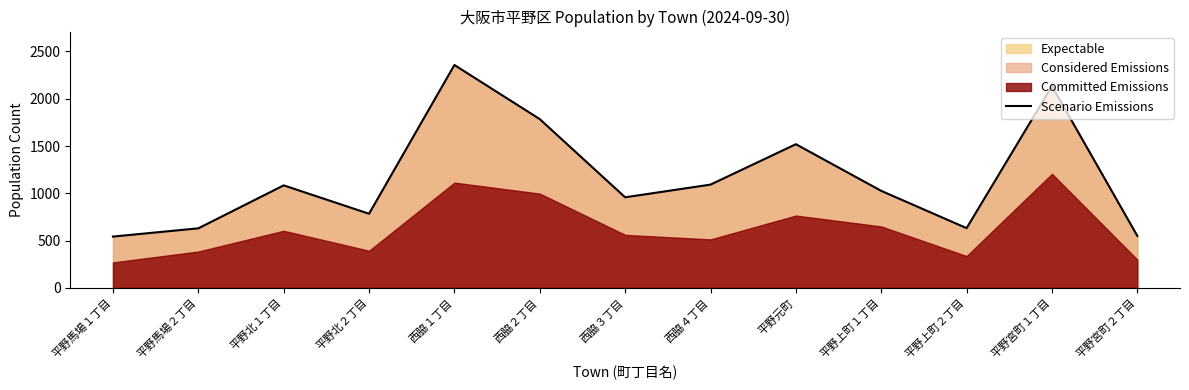

The value of Scenario Emissions at 西脇４丁目 is 1092. True or false?

True